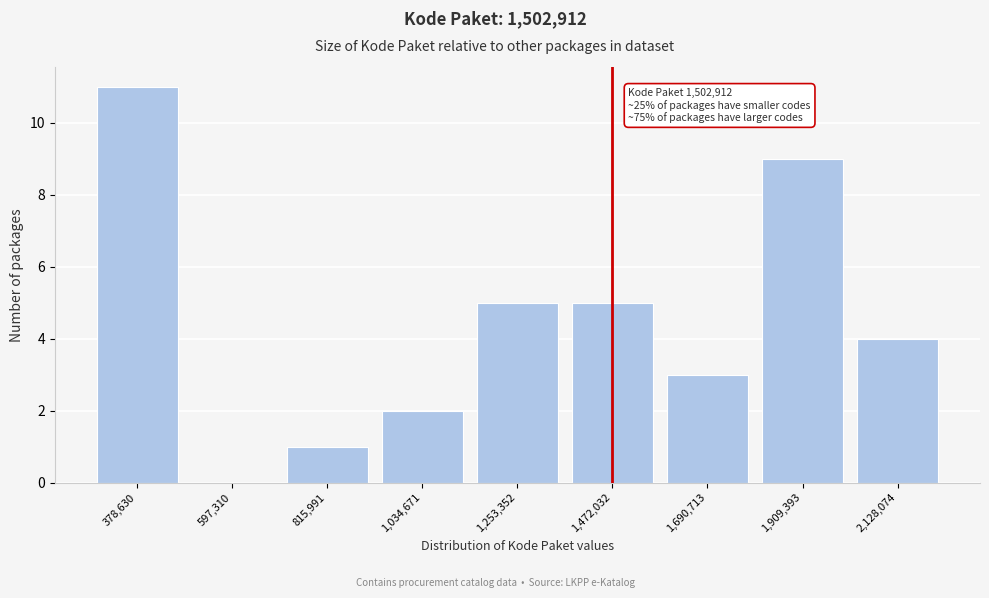

Reading left to right, transcribe all the data shown in this chart.

378,630=11	597,310=0	815,991=1	1,034,671=2	1,253,352=5	1,472,032=5	1,690,713=3	1,909,393=9	2,128,074=4